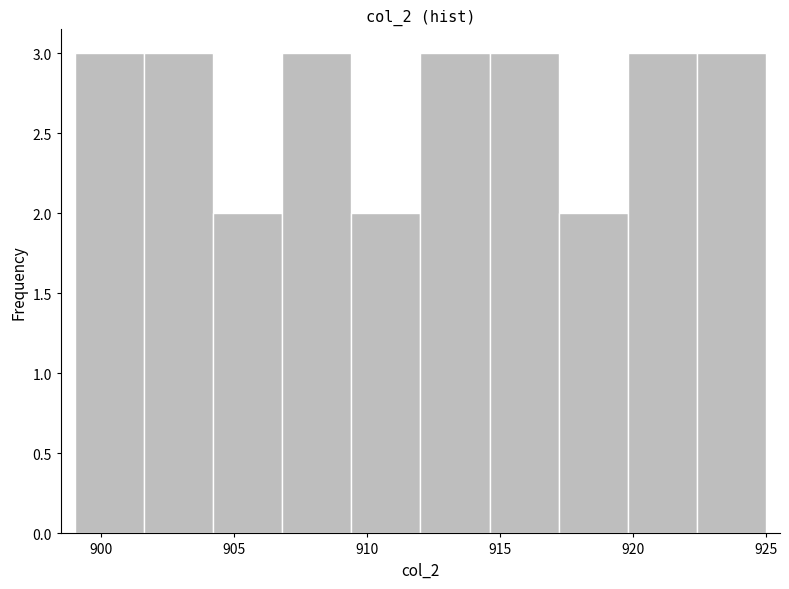

How tall is the bar that spans 901.6 to 904.2 on the x-axis? Neither the bar edges nor the heights are printed on the chart, so give them approximately, as read against the axes.

3